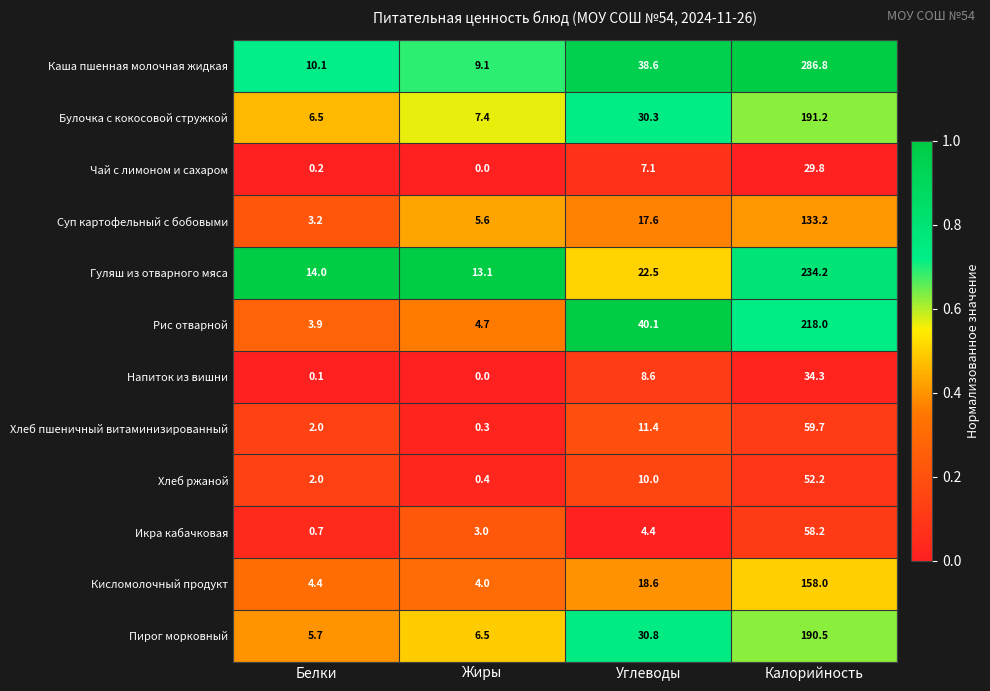

Is it true that Кисломолочный продукт equals 4.4 at Белки?

True